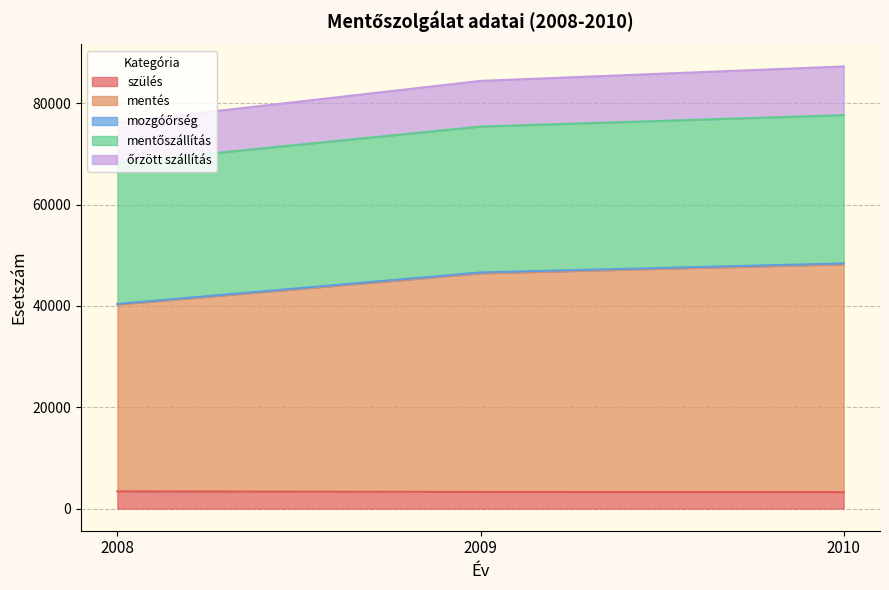

What is the lowest value of the szülés series?

3268